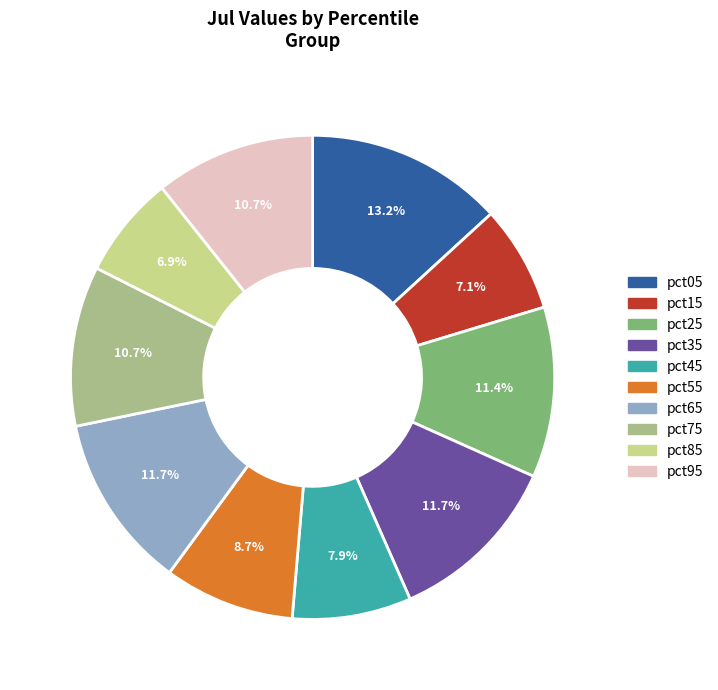

How many segments does this pie chart have?

10